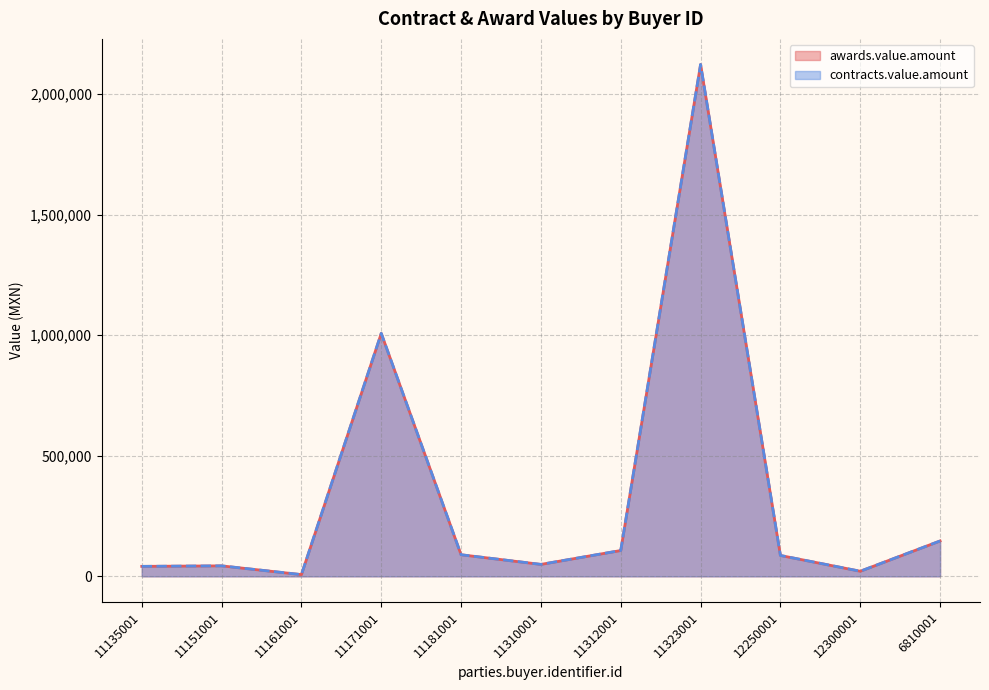

Does the chart display data point markers on the line(s)?

No